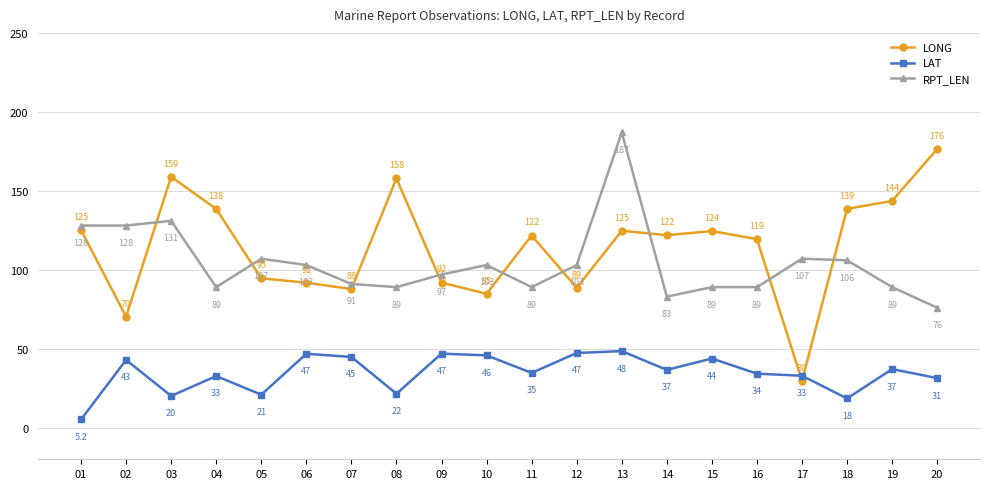

How many times do RPT_LEN and LONG cross each other?

9